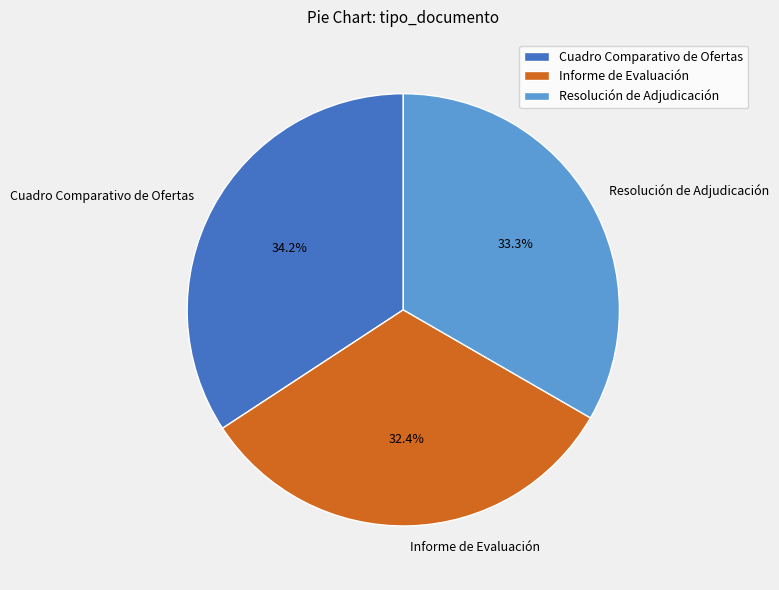

What is the smallest slice in the pie chart?

Informe de Evaluación